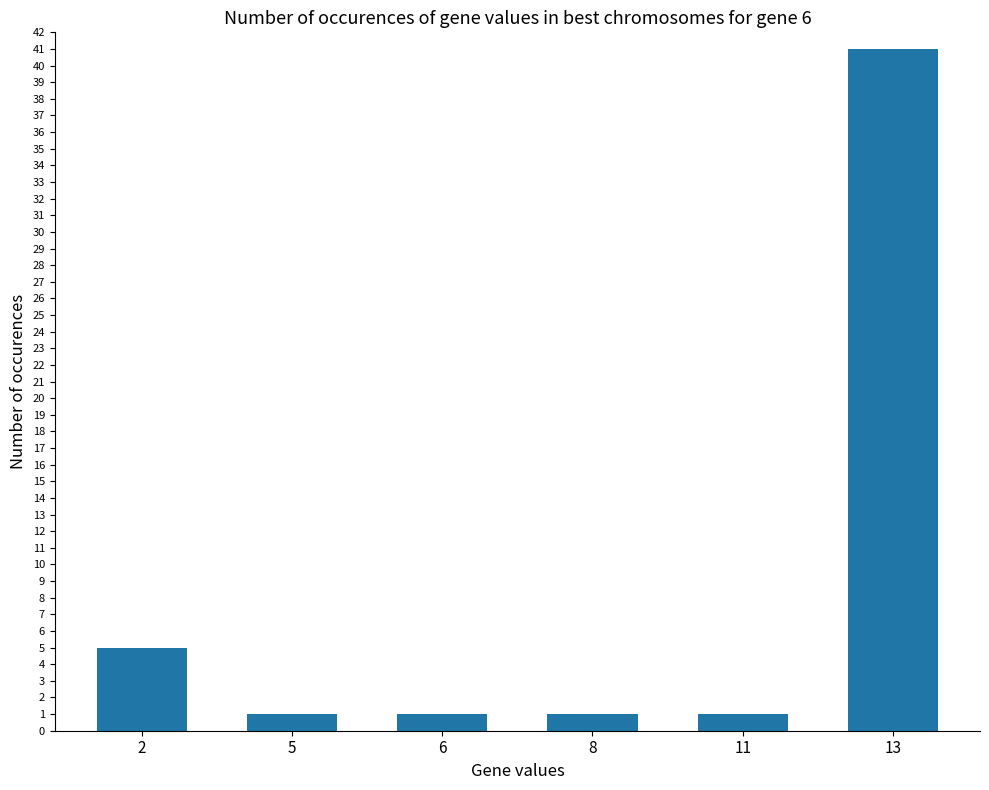

Which category has the highest value across all series?

13